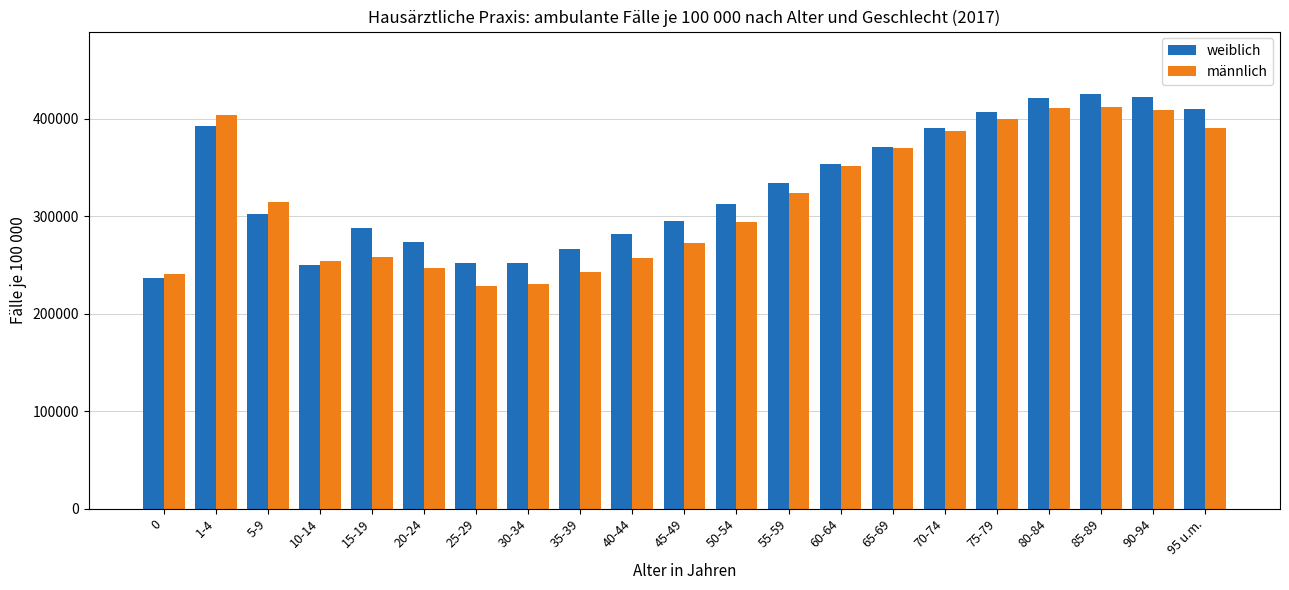

Which series changed the most between 30-34 and 40-44?

weiblich